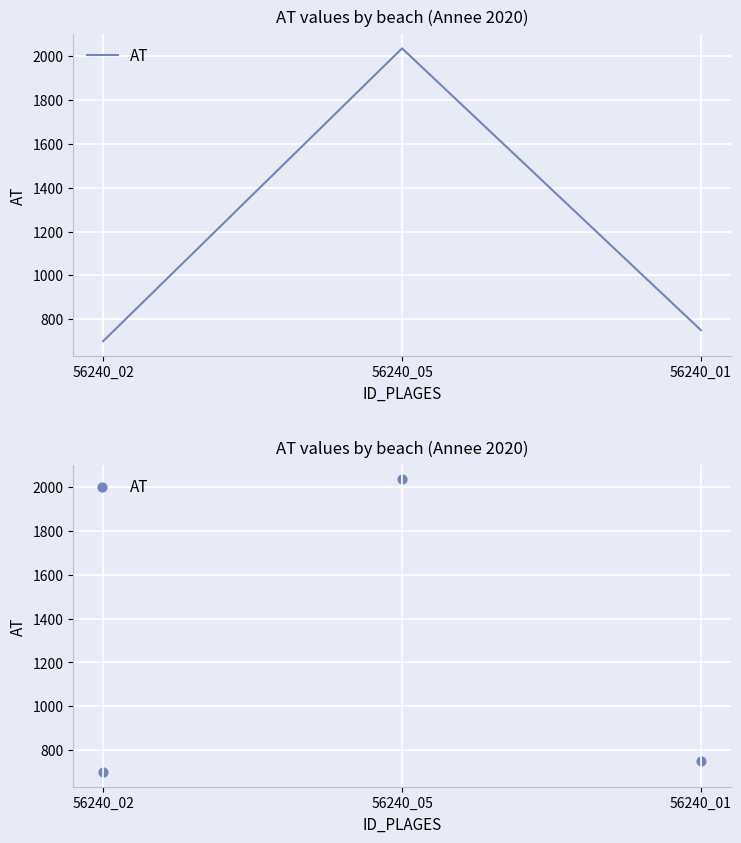

What is the change in value from 56240_05 to 56240_01?

-1285